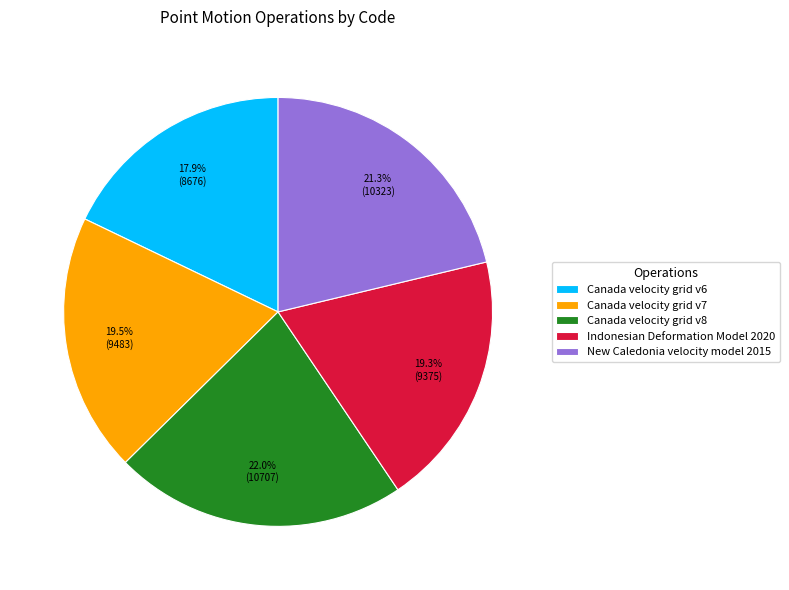

True or false: Canada velocity grid v8 accounts for 22% of the total.

True